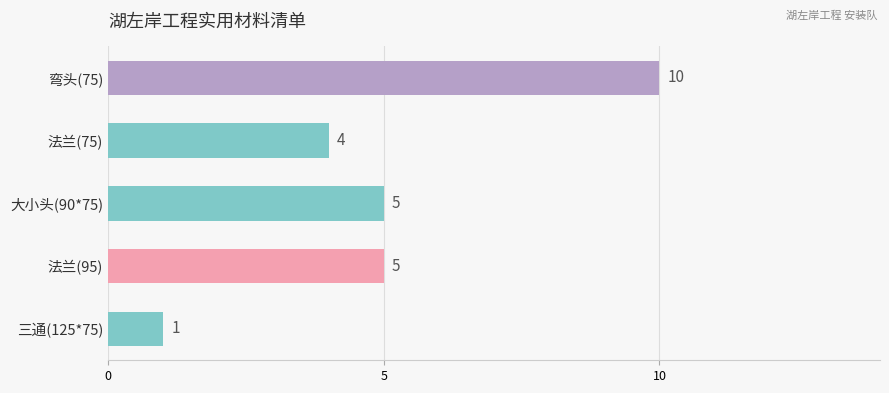

Reading bottom to top, extract all data points from this chart.

三通(125*75)=1	法兰(95)=5	大小头(90*75)=5	法兰(75)=4	弯头(75)=10